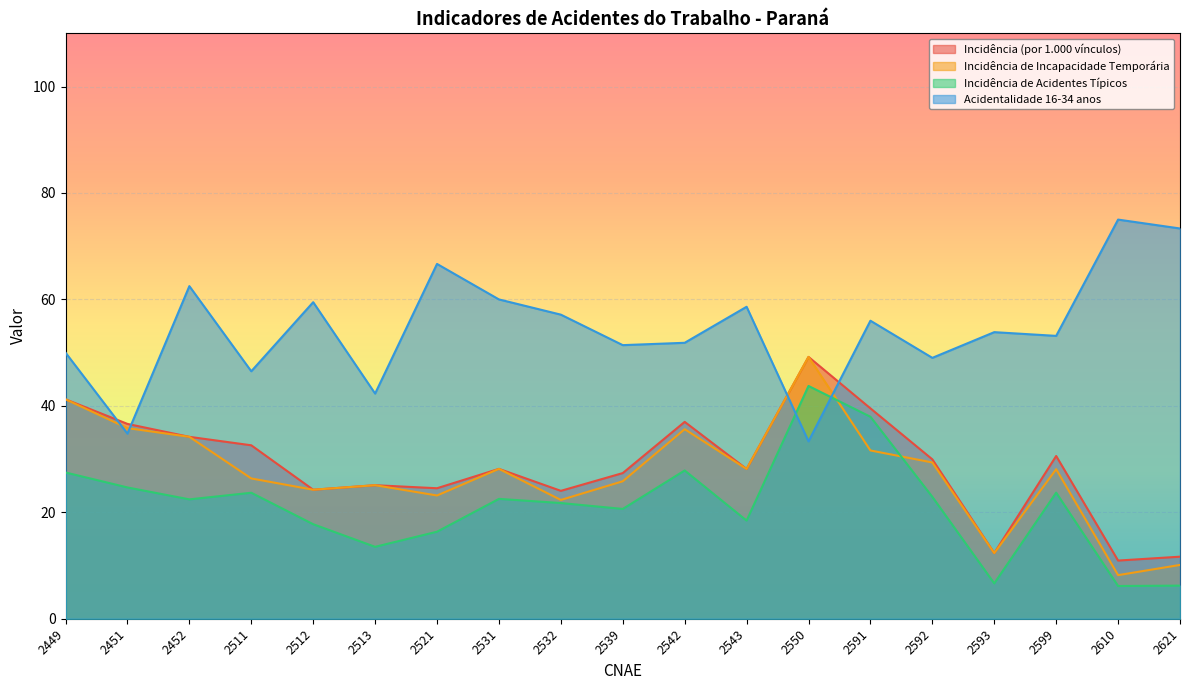

In Acidentalidade 16-34 anos, how many points are lower than both neighbors (excluding endpoints)?

7